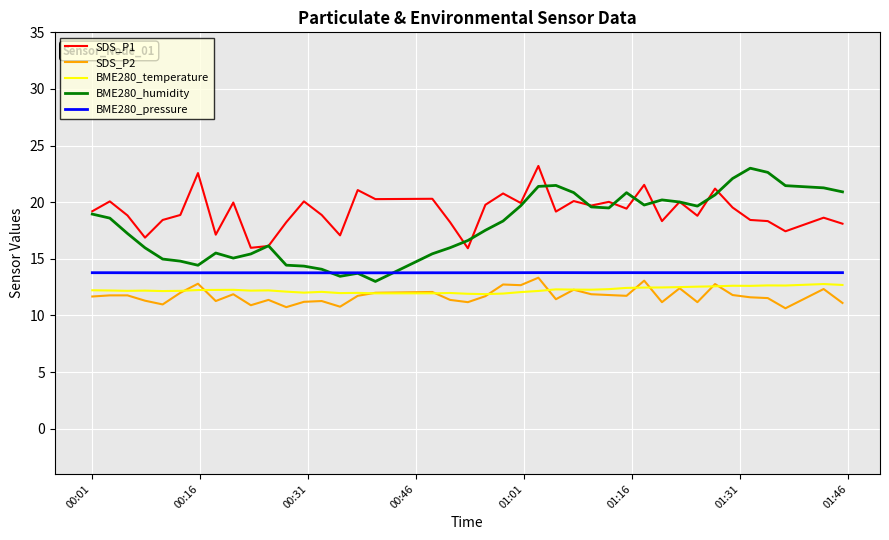

What are all the series names shown in the legend?

SDS_P1, SDS_P2, BME280_temperature, BME280_humidity, BME280_pressure